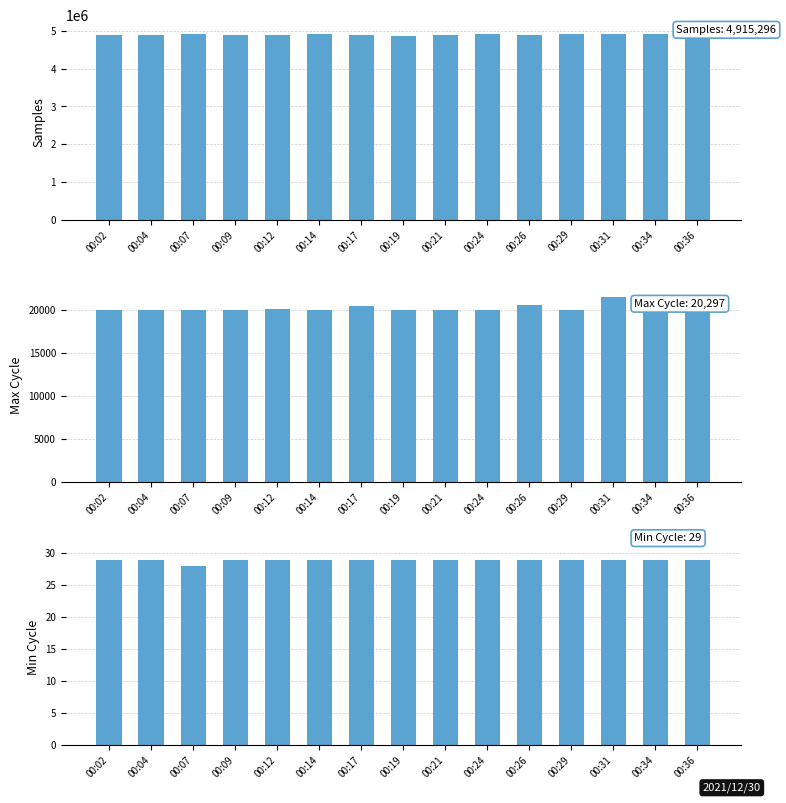

How many bars are there in total?

45